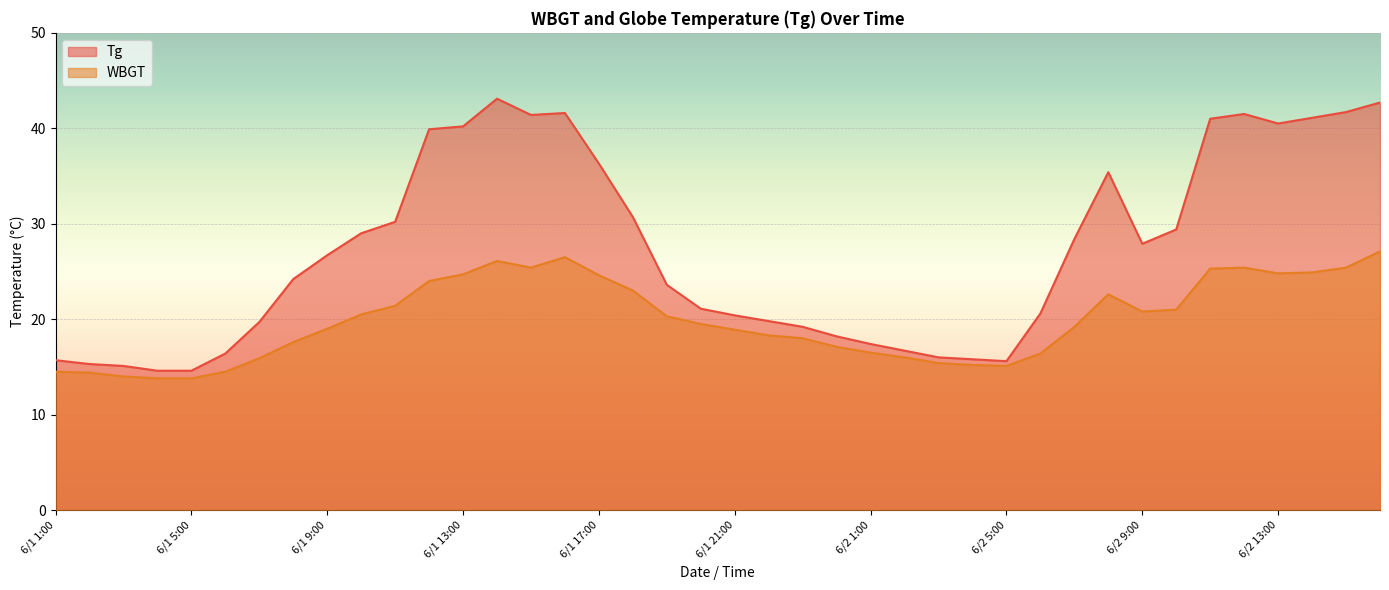

Between 6/1 24:00 and 6/2 11:00, which is larger?

6/2 11:00